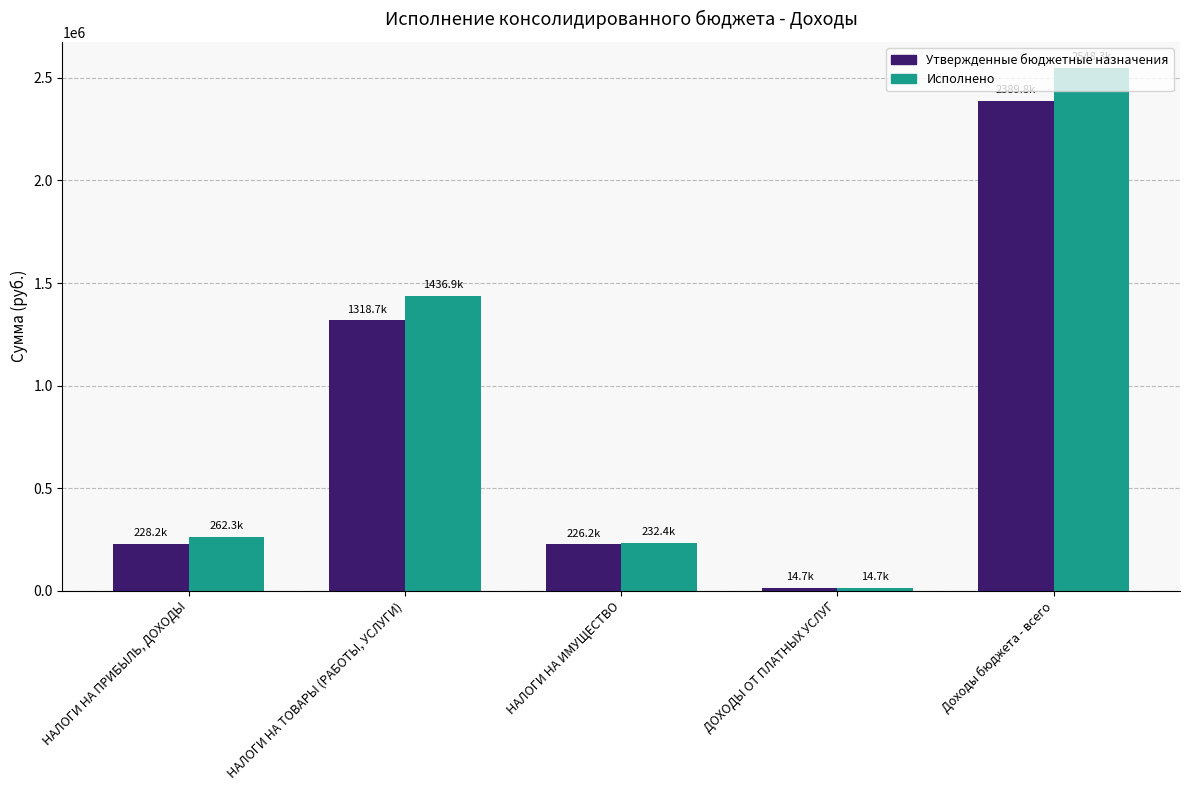

Rank the series by their average value, from highest to lowest.

Исполнено, Утвержденные бюджетные назначения